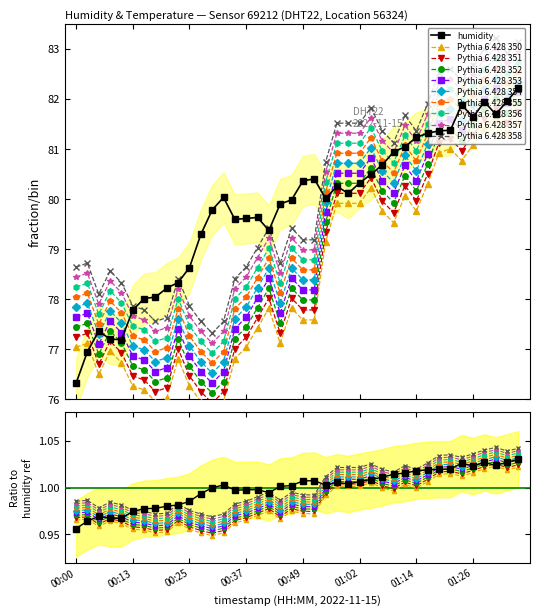

True or false: temperature has a value of 1.0 at 00:40.

True